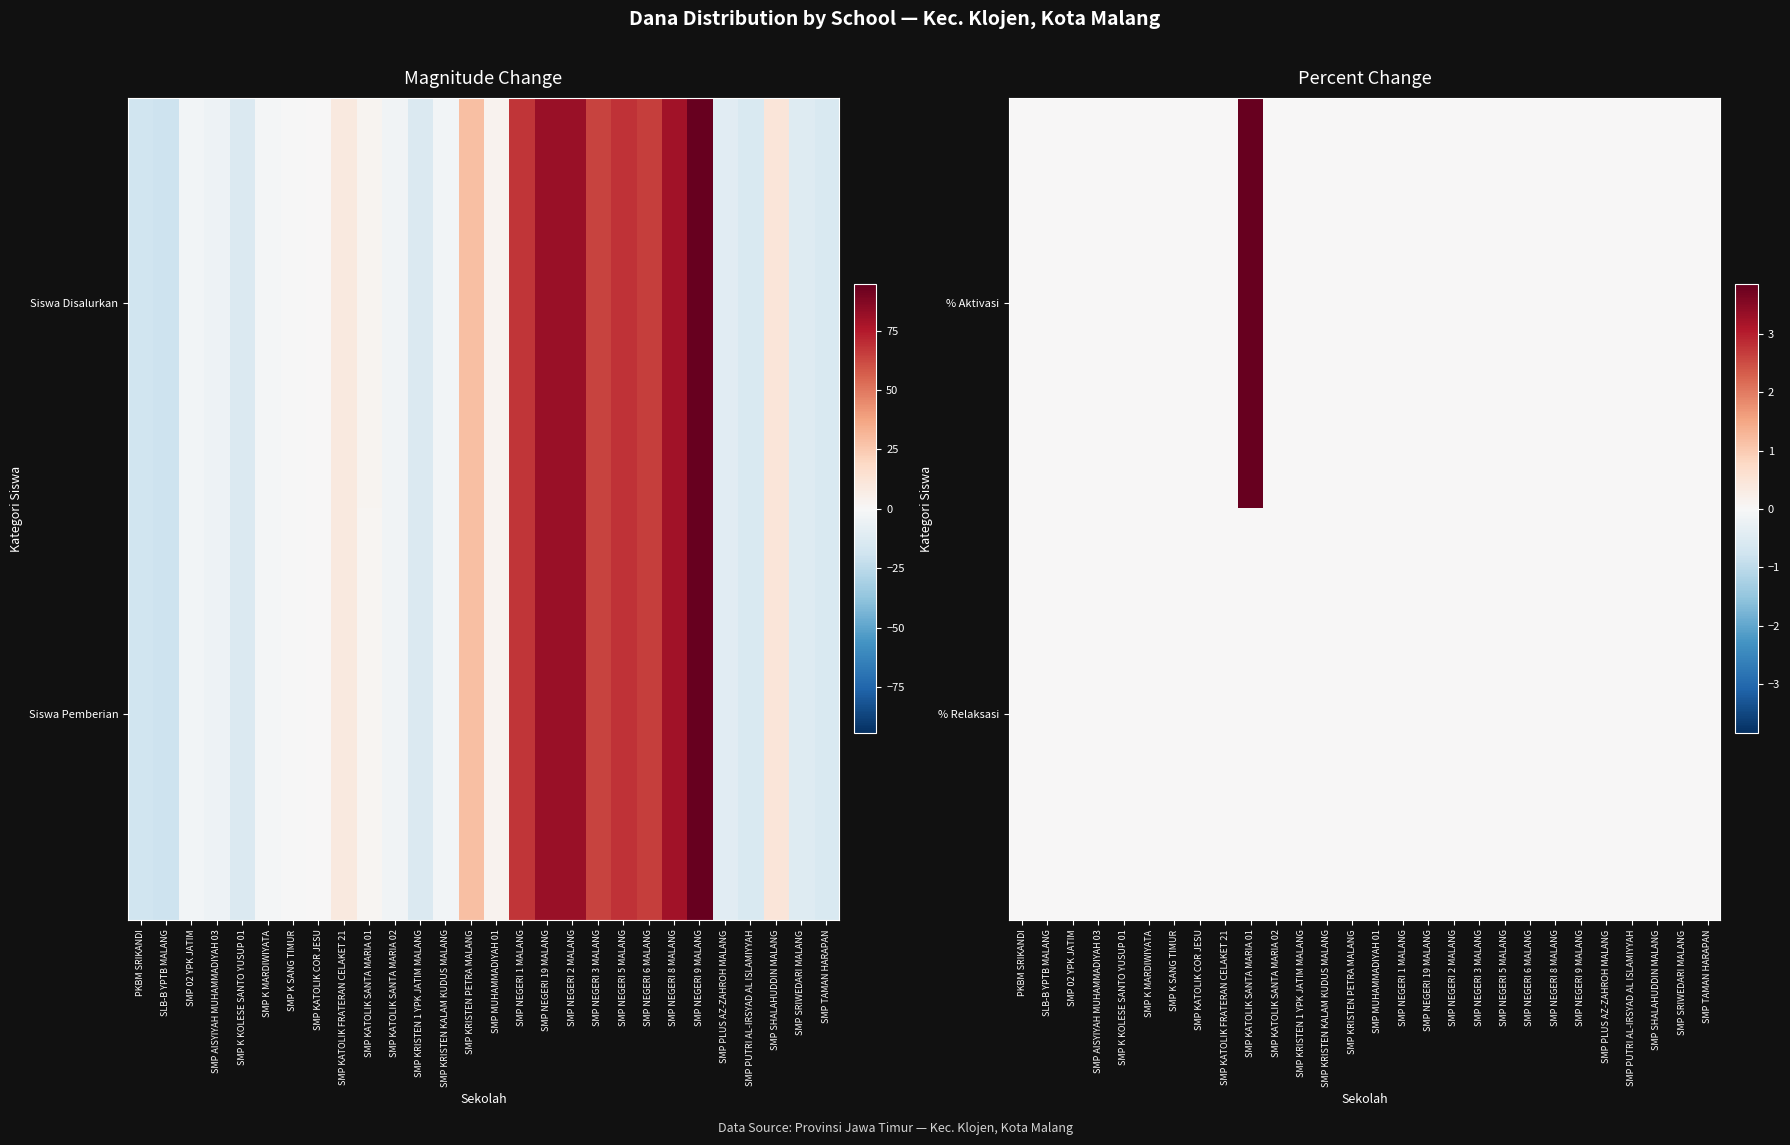

Reading left to right, list all the values displayed in this chart.

% Aktivasi: PKBM SRIKANDI=0.0	SLB-B YPTB MALANG=0.0	SMP 02 YPK JATIM=0.0	SMP AISYIYAH MUHAMMADIYAH 03=0.0	SMP K KOLESE SANTO YUSUP 01=0.0	SMP K MARDIWIYATA=0.0	SMP K SANG TIMUR=0.0	SMP KATOLIK COR JESU=0.0	SMP KATOLIK FRATERAN CELAKET 21=0.0	SMP KATOLIK SANTA MARIA 01=3.8	SMP KATOLIK SANTA MARIA 02=0.0	SMP KRISTEN 1 YPK JATIM MALANG=0.0	SMP KRISTEN KALAM KUDUS MALANG=0.0	SMP KRISTEN PETRA MALANG=0.0	SMP MUHAMMADIYAH 01=0.0	SMP NEGERI 1 MALANG=0.0	SMP NEGERI 19 MALANG=0.0	SMP NEGERI 2 MALANG=0.0	SMP NEGERI 3 MALANG=0.0	SMP NEGERI 5 MALANG=0.0	SMP NEGERI 6 MALANG=0.0	SMP NEGERI 8 MALANG=0.0	SMP NEGERI 9 MALANG=0.0	SMP PLUS AZ-ZAHROH MALANG=0.0	SMP PUTRI AL-IRSYAD AL ISLAMIYYAH=0.0	SMP SHALAHUDDIN MALANG=0.0	SMP SRIWEDARI MALANG=0.0	SMP TAMAN HARAPAN=0.0
% Relaksasi: PKBM SRIKANDI=0.0	SLB-B YPTB MALANG=0.0	SMP 02 YPK JATIM=0.0	SMP AISYIYAH MUHAMMADIYAH 03=0.0	SMP K KOLESE SANTO YUSUP 01=0.0	SMP K MARDIWIYATA=0.0	SMP K SANG TIMUR=0.0	SMP KATOLIK COR JESU=0.0	SMP KATOLIK FRATERAN CELAKET 21=0.0	SMP KATOLIK SANTA MARIA 01=0.0	SMP KATOLIK SANTA MARIA 02=0.0	SMP KRISTEN 1 YPK JATIM MALANG=0.0	SMP KRISTEN KALAM KUDUS MALANG=0.0	SMP KRISTEN PETRA MALANG=0.0	SMP MUHAMMADIYAH 01=0.0	SMP NEGERI 1 MALANG=0.0	SMP NEGERI 19 MALANG=0.0	SMP NEGERI 2 MALANG=0.0	SMP NEGERI 3 MALANG=0.0	SMP NEGERI 5 MALANG=0.0	SMP NEGERI 6 MALANG=0.0	SMP NEGERI 8 MALANG=0.0	SMP NEGERI 9 MALANG=0.0	SMP PLUS AZ-ZAHROH MALANG=0.0	SMP PUTRI AL-IRSYAD AL ISLAMIYYAH=0.0	SMP SHALAHUDDIN MALANG=0.0	SMP SRIWEDARI MALANG=0.0	SMP TAMAN HARAPAN=0.0